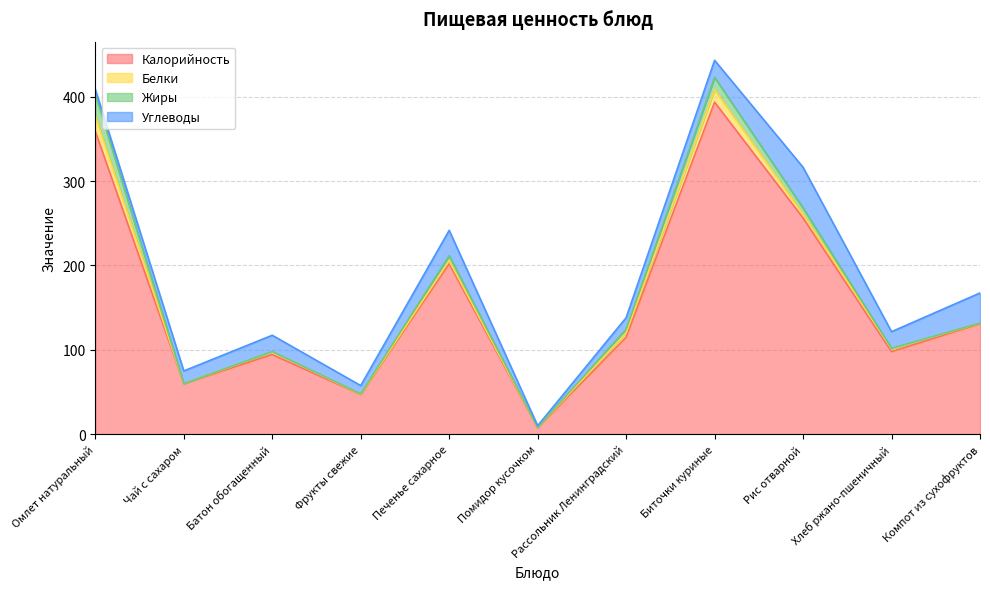

At how many categories does at least one series exceed 59?

9